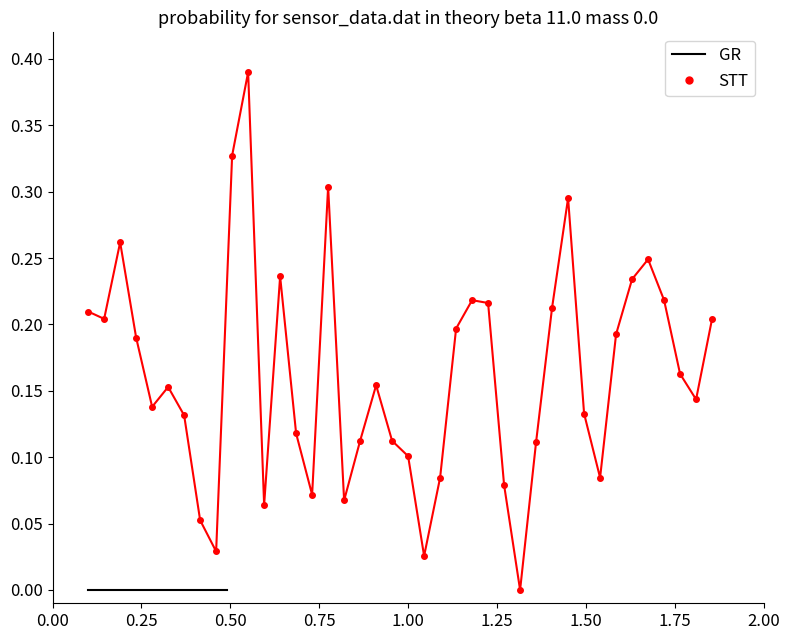

True or false: GR and STT cross at least once.

False